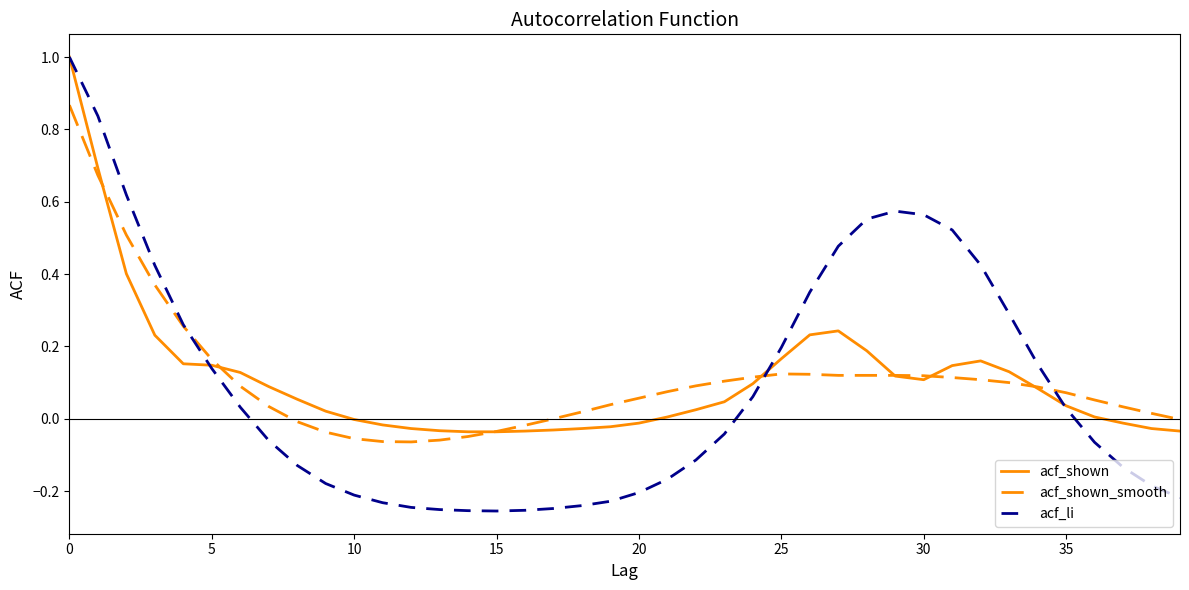

Is this an area chart (filled region under the line)?

No